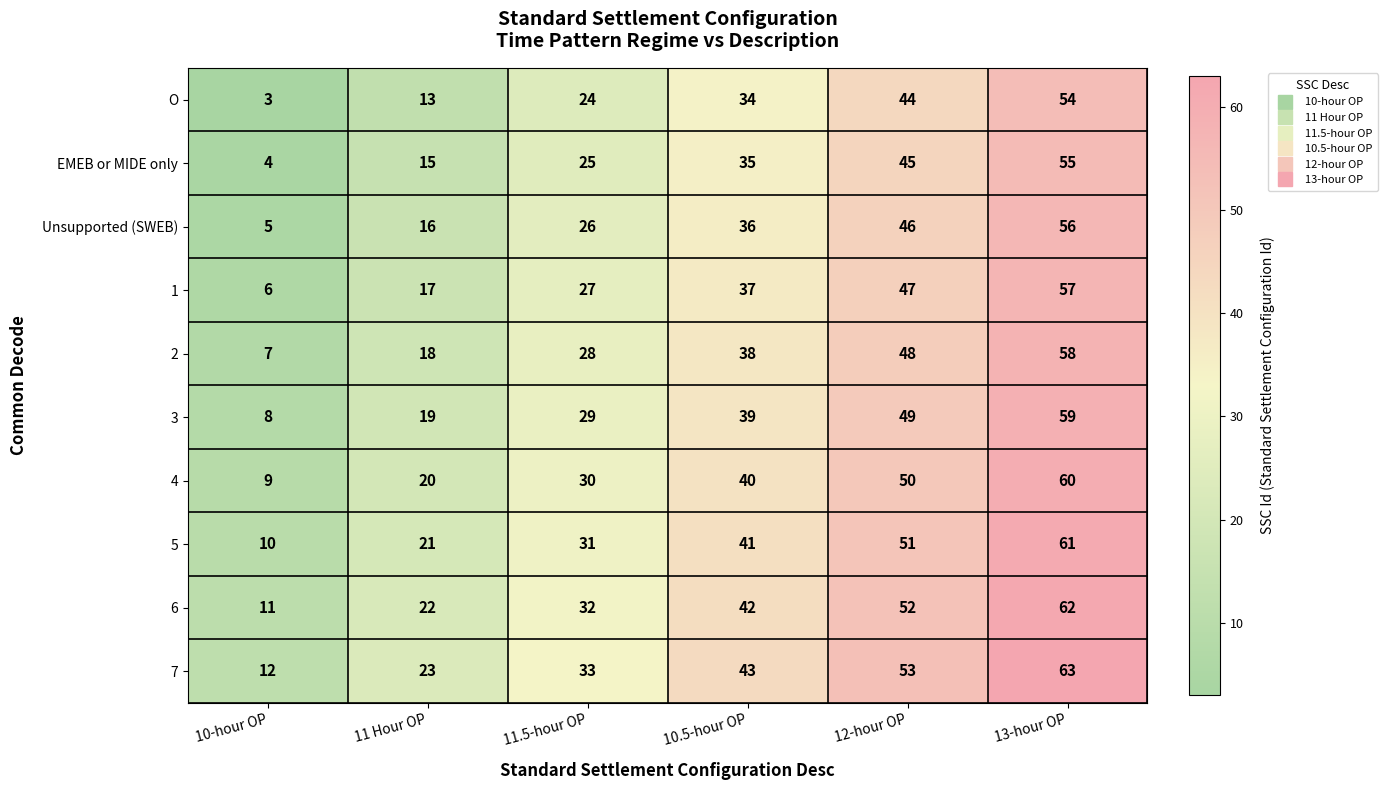

What is the total value across all series at 11 Hour OP?

184